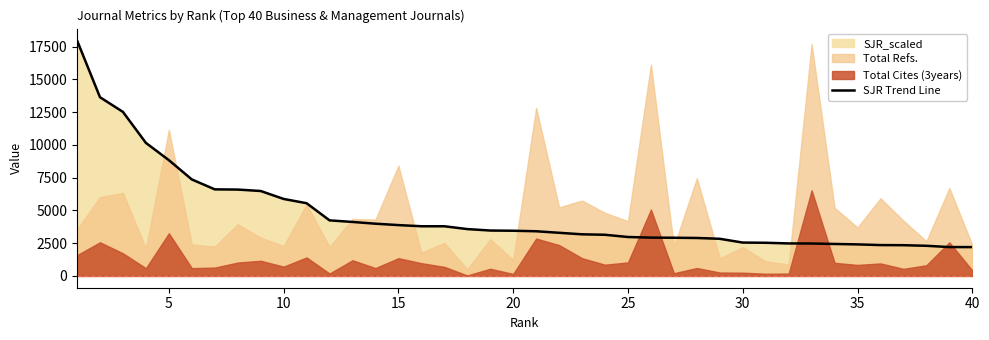

How many values exceed 3449?

19